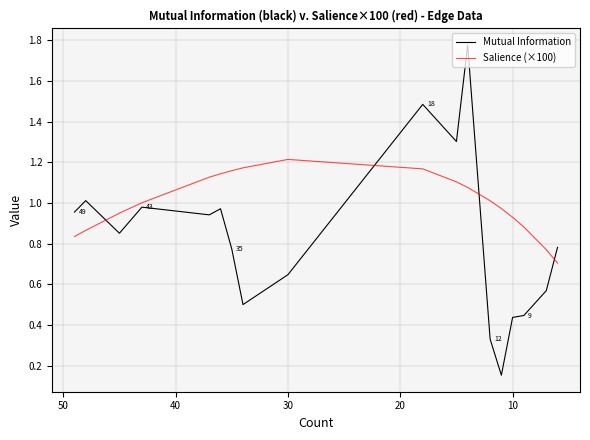

What is the lowest value of the Mutual Information series?

0.2